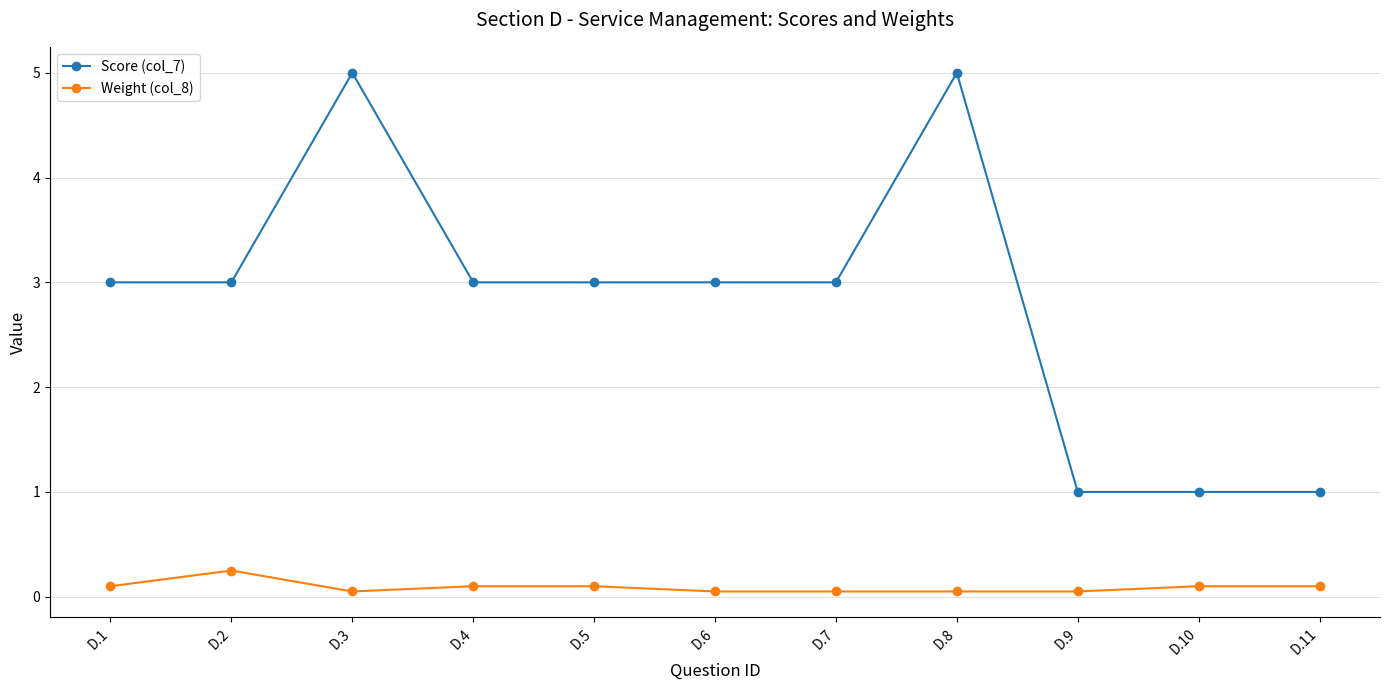

Which series has the widest spread of values?

Score (col_7)